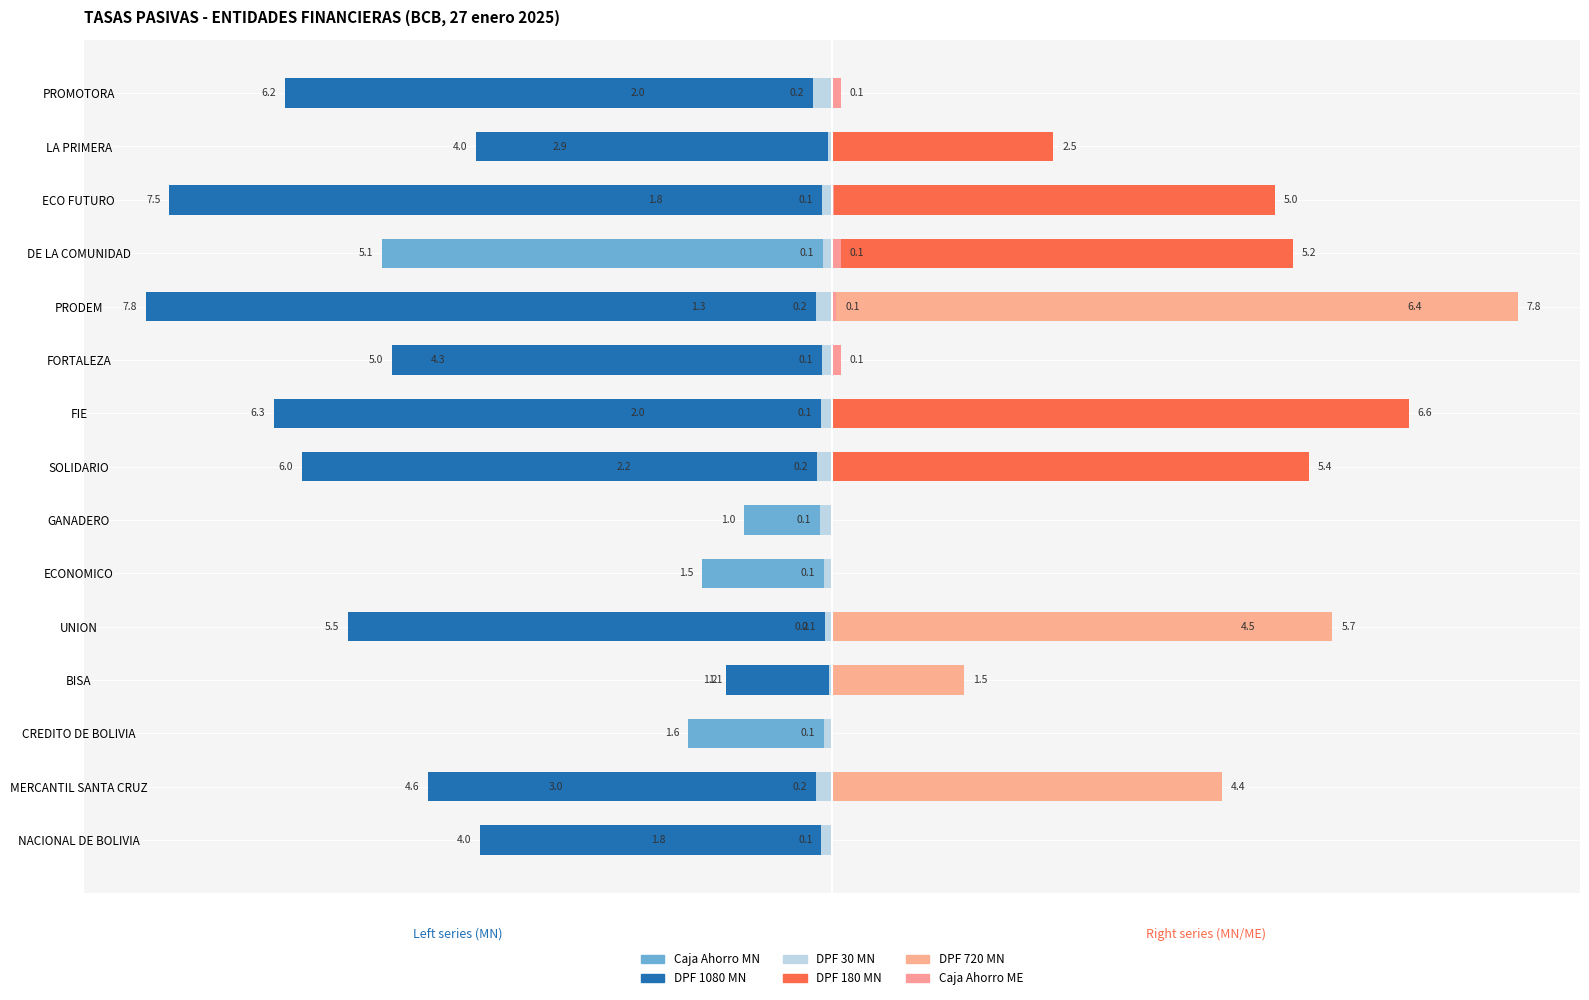

Reading left to right, transcribe all the data shown in this chart.

Caja Ahorro MN: -1.8	-3.0	-1.6	-1.1	-0.2	-1.5	-1.0	-2.2	-2.0	-4.3	-1.3	-5.1	-1.8	-2.9	-2.0
DPF 1080 MN: -4.0	-4.6	0.0	-1.2	-5.5	0.0	0.0	-6.0	-6.3	-5.0	-7.8	0.0	-7.5	-4.0	-6.2
DPF 30 MN: -0.1	-0.2	-0.1	-0.0	-0.1	-0.1	-0.1	-0.2	-0.1	-0.1	-0.2	-0.1	-0.1	-0.0	-0.2
DPF 180 MN: 0.0	0.0	0.0	0.0	4.5	0.0	0.0	5.4	6.6	0.0	6.4	5.2	5.0	2.5	0.0
DPF 720 MN: 0.0	4.4	0.0	1.5	5.7	0.0	0.0	0.0	0.0	0.0	7.8	0.0	0.0	0.0	0.0
Caja Ahorro ME: 0.0	0.0	0.0	0.0	0.0	0.0	0.0	0.0	0.0	0.1	0.1	0.1	0.0	0.0	0.1